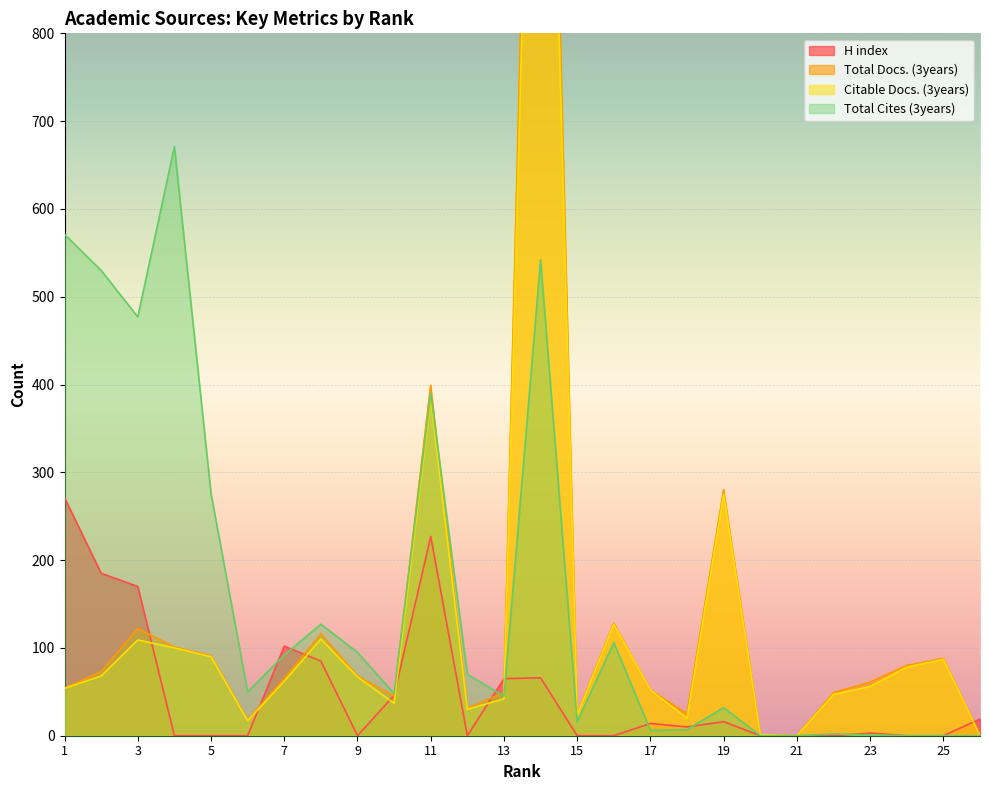

What is the average value of the Total Docs. (3years) series?

143